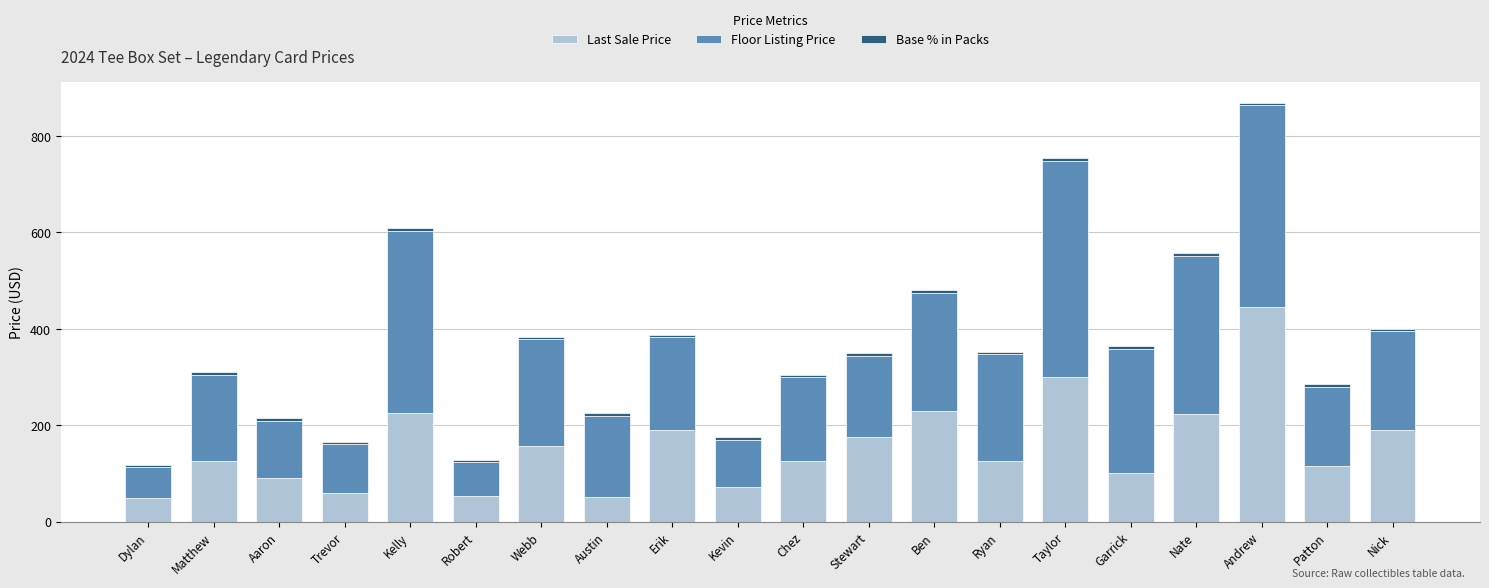

At which category is the sum across all series the highest?

Andrew